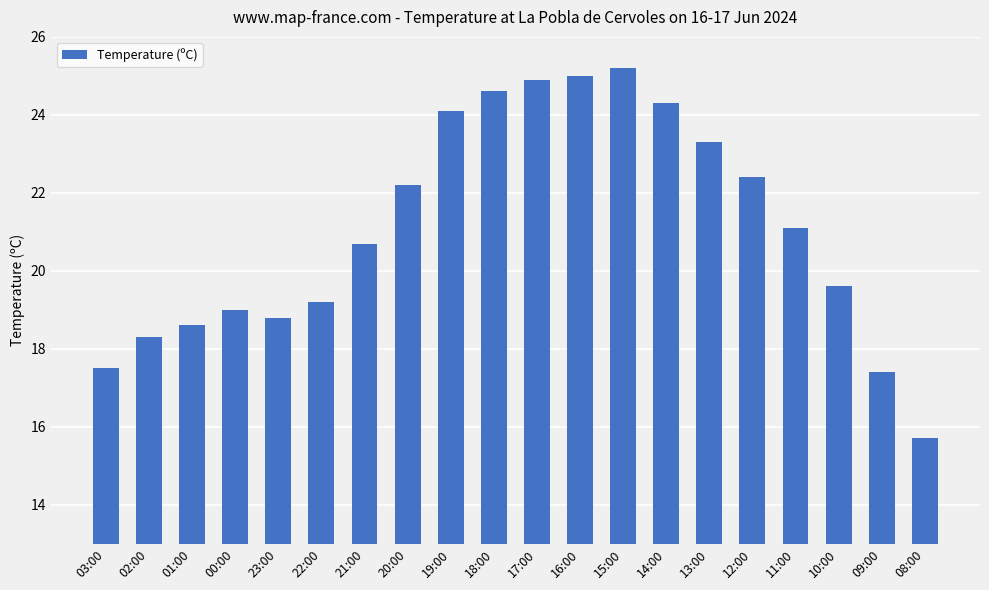

Which has a higher value, 16:00 or 18:00?

16:00